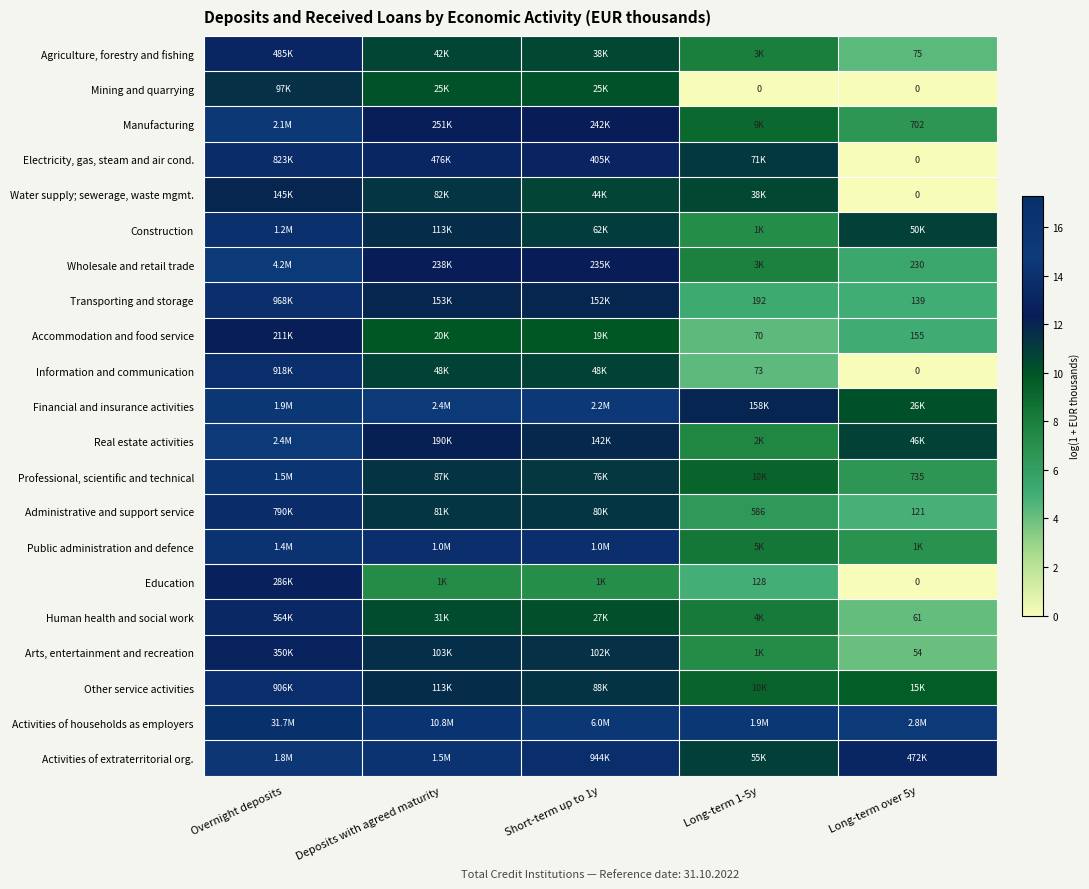

Is the value of Real estate activities at Long-term 1-5y greater than the value of Professional, scientific and technical at Long-term 1-5y?

No